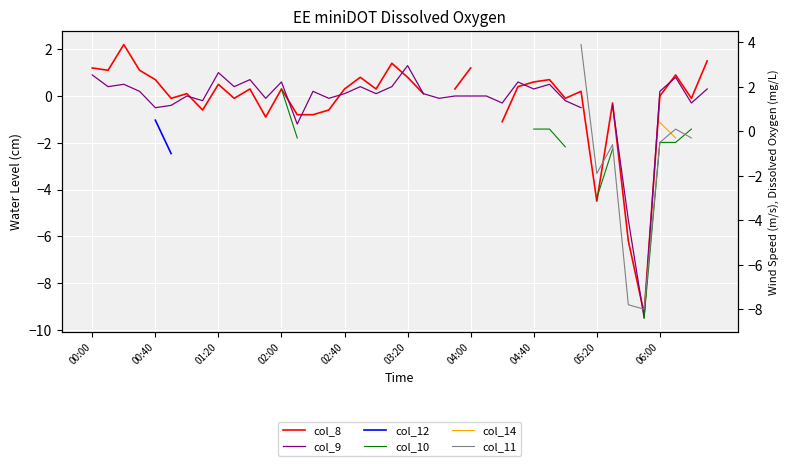

How many values in the col_8 series are below 0?

14